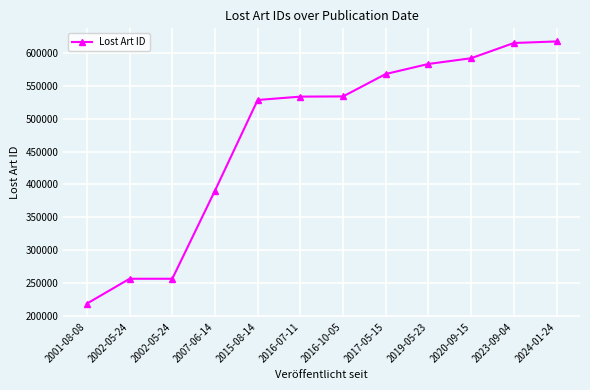

Which category has the highest value across all series?

2024-01-24